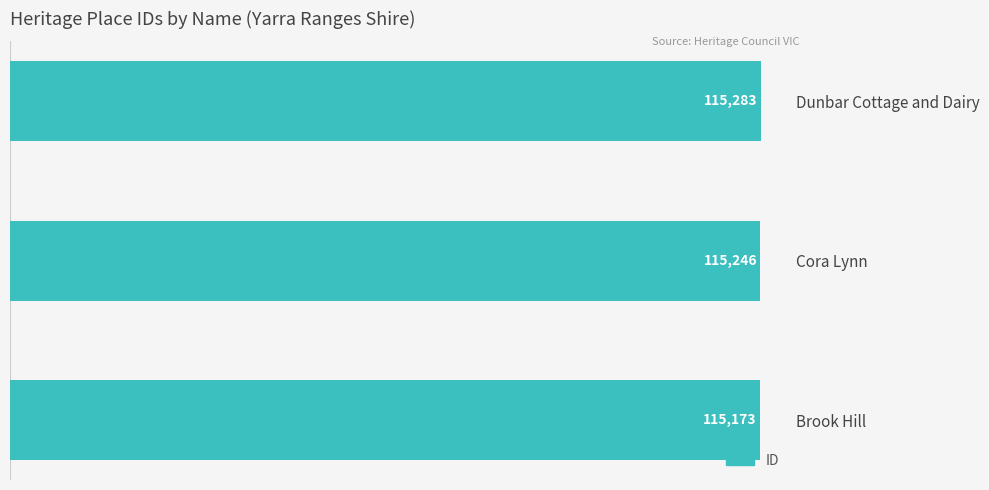

What is the smallest value displayed?

115173